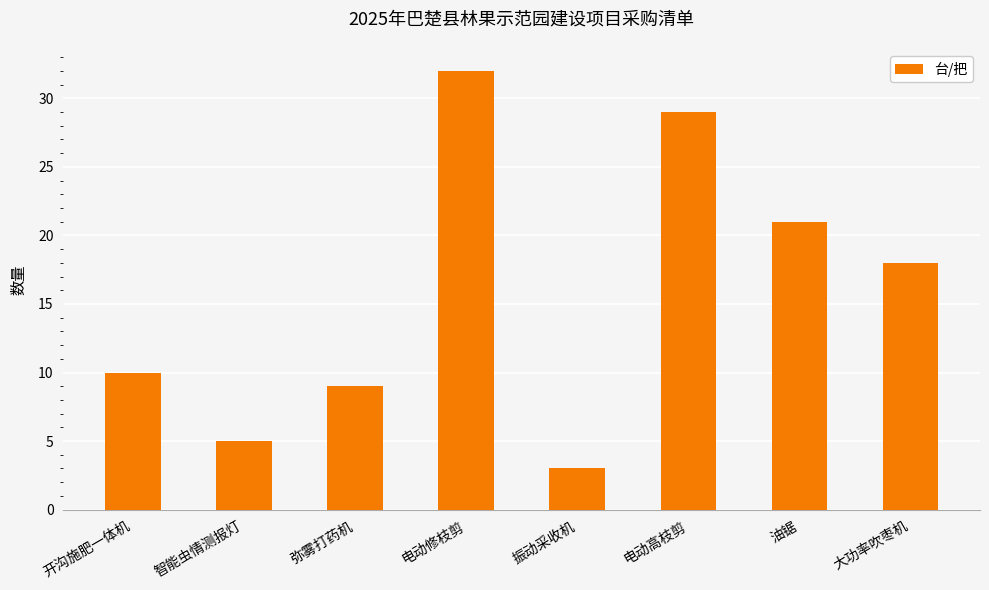

Where is the data nearest to the value 17?

大功率吹枣机